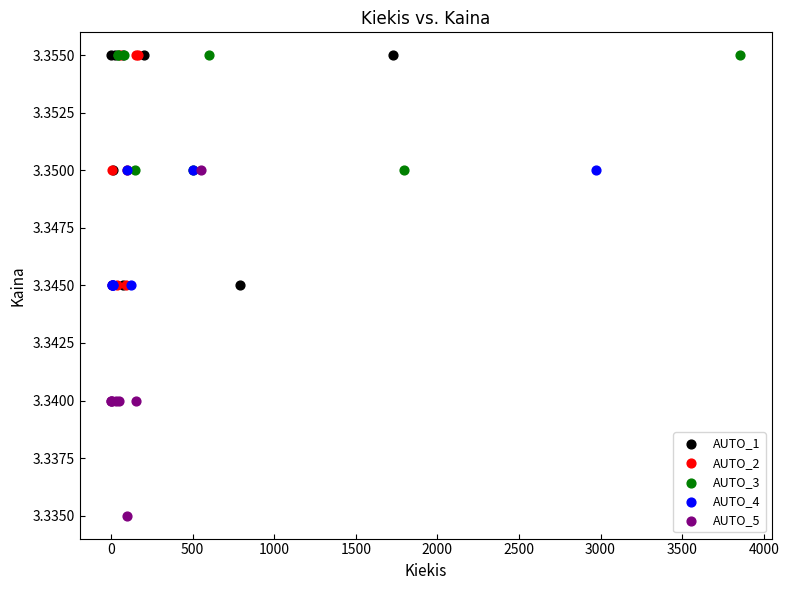

Which series contains the lowest Y value?

AUTO_5